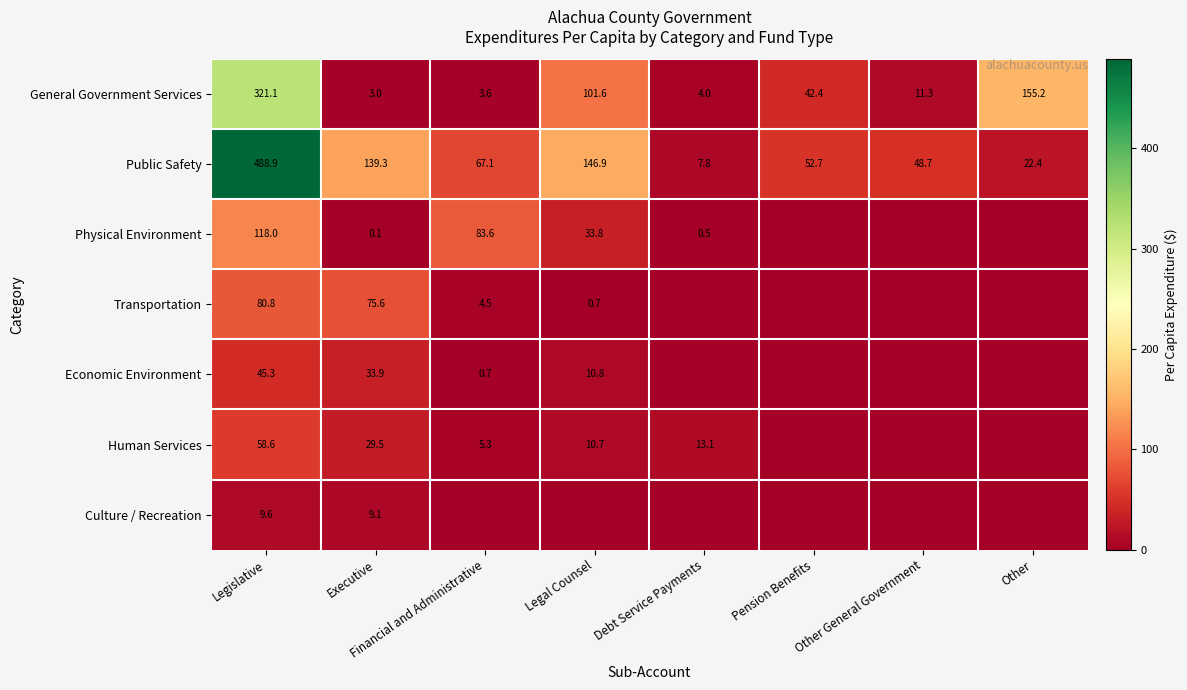

At which label is Public Safety closest to 248?

Legal Counsel